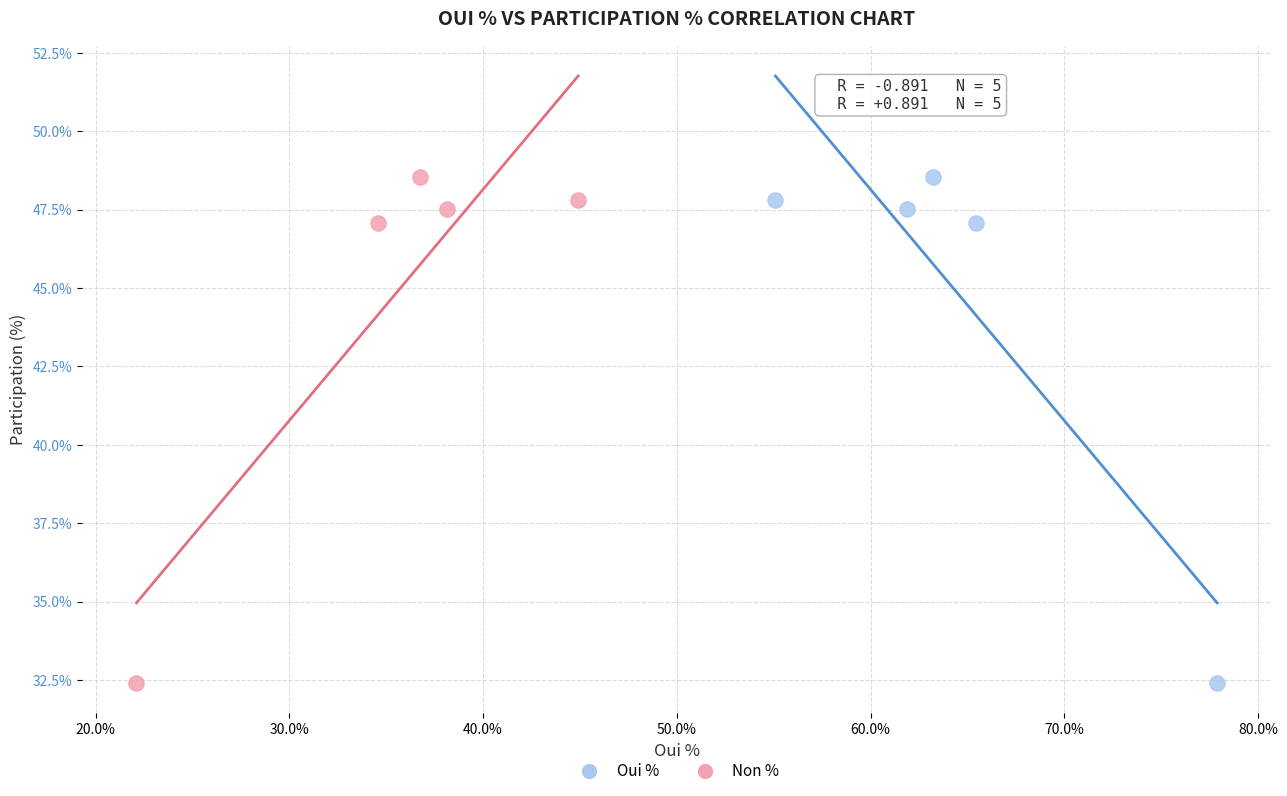

What are all the series names shown in the legend?

Oui %, Non %